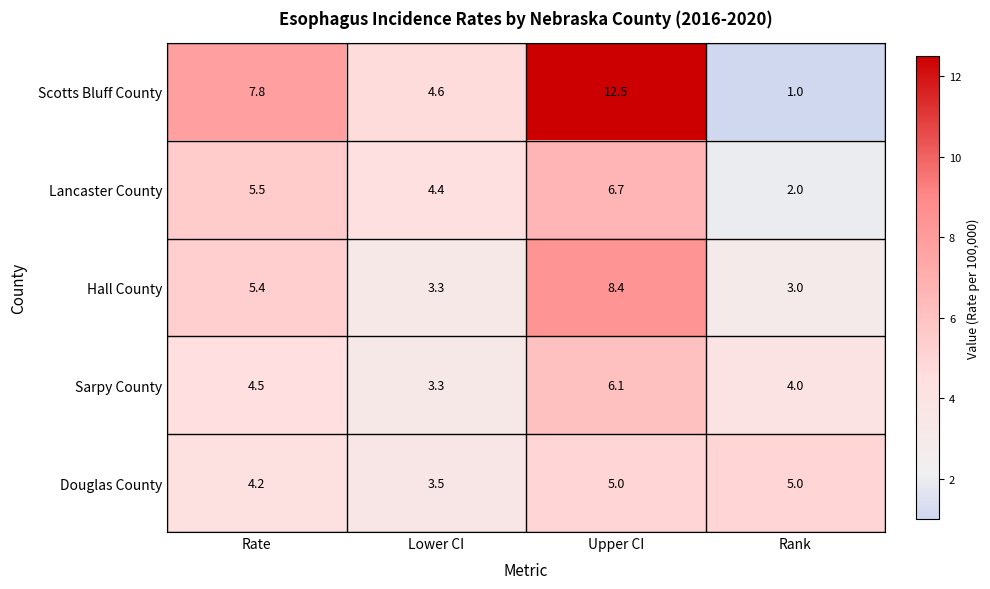

What is the maximum value for Scotts Bluff County?

12.5